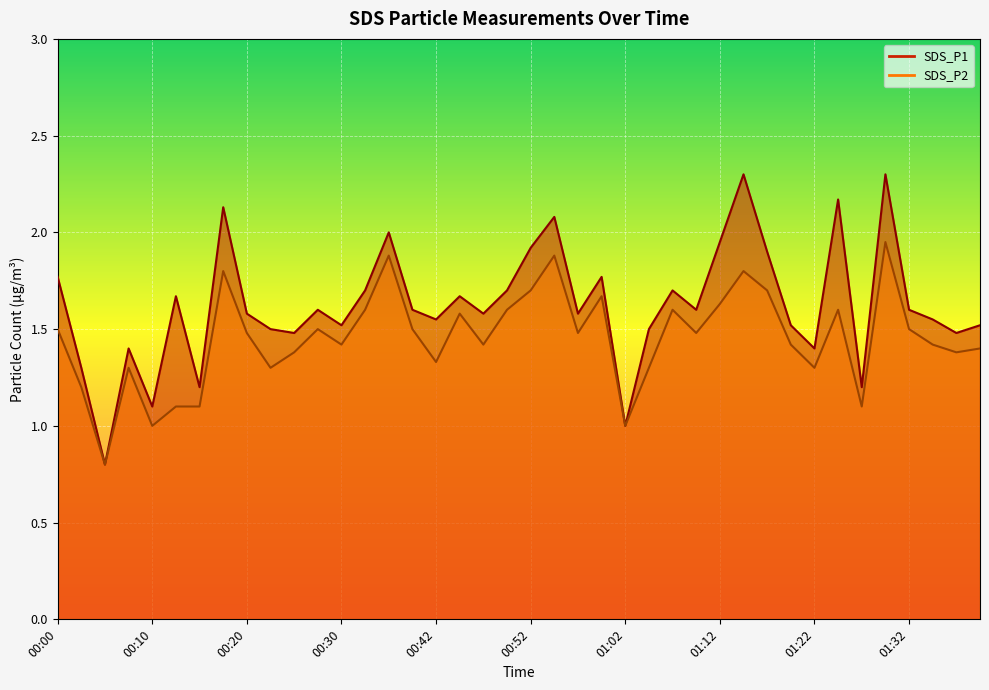

True or false: SDS_P1 and SDS_P2 cross at least once.

False